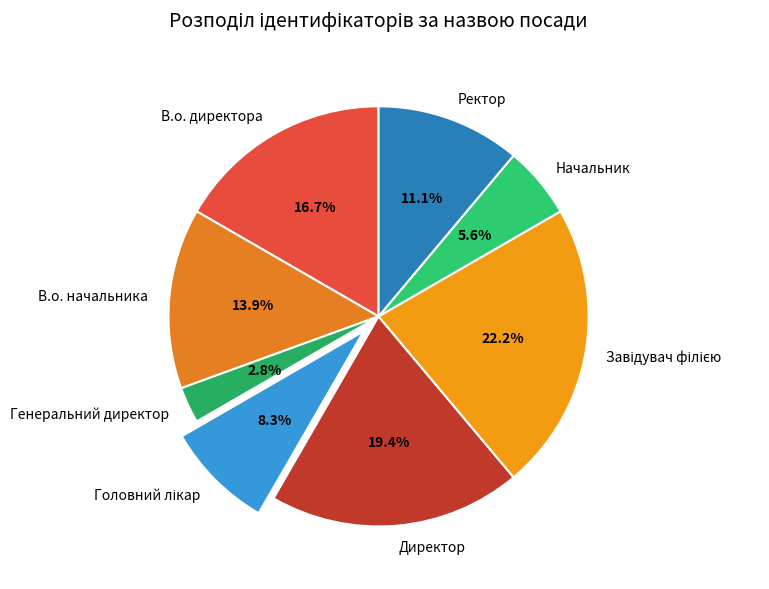

Is В.о. начальника the majority of the pie?

No